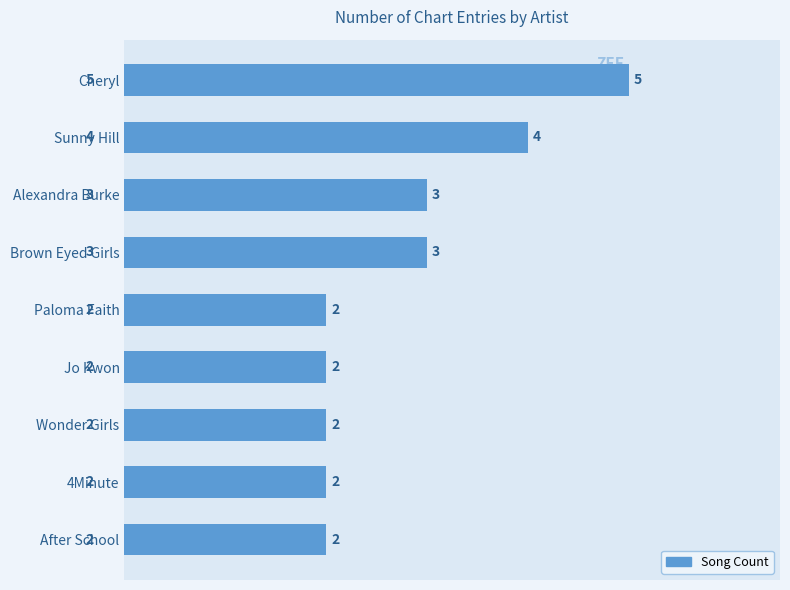

What is the label of the 8th bar from the bottom?

Sunny Hill